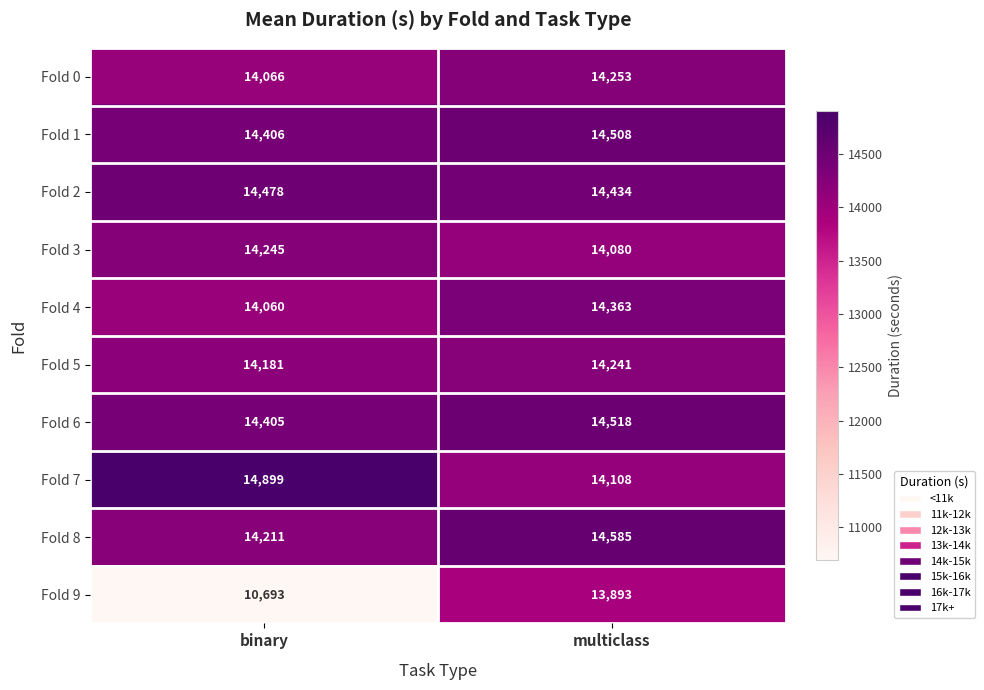

What is the maximum value for Fold 3?

14245